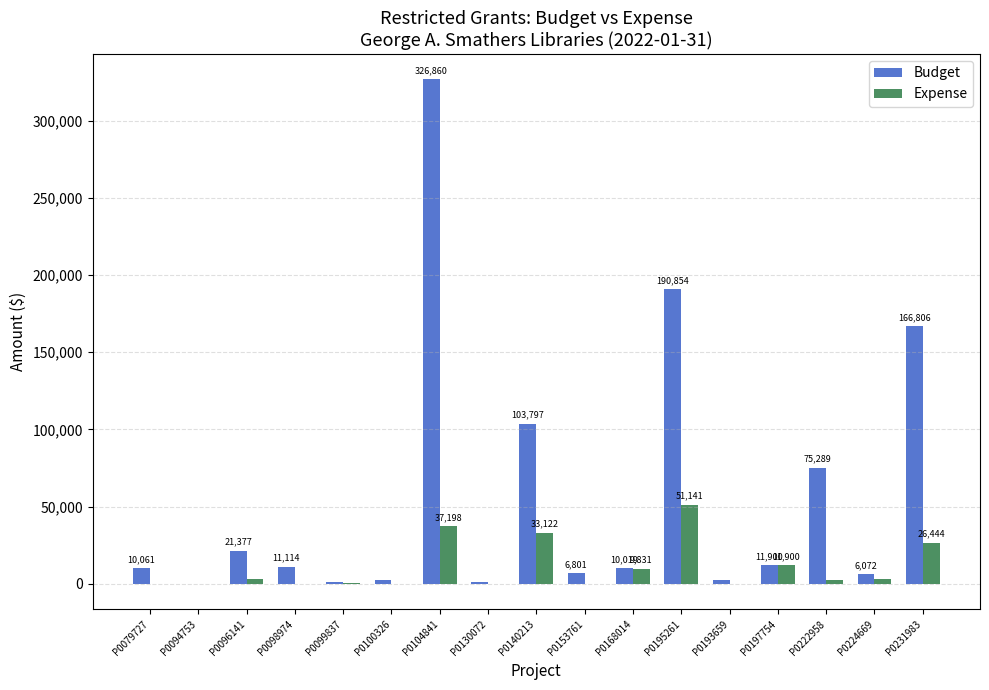

What is the sum of all Expense values?

179005